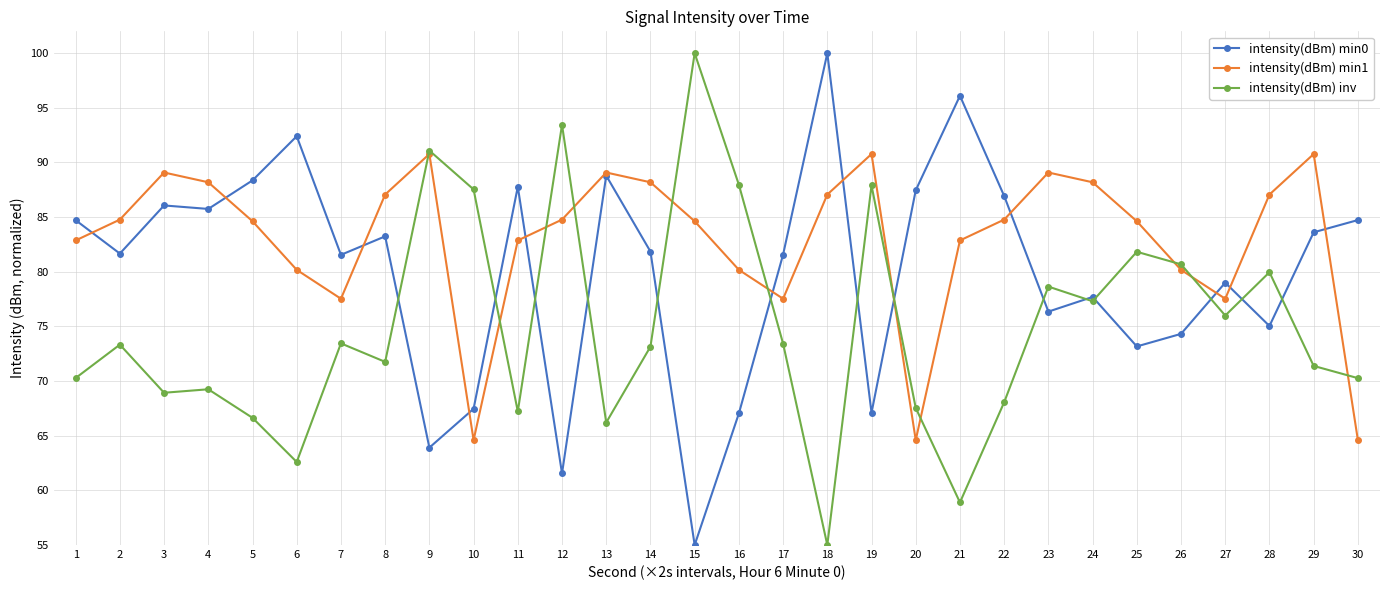

How many data points in intensity(dBm) min0 are above 81?

18